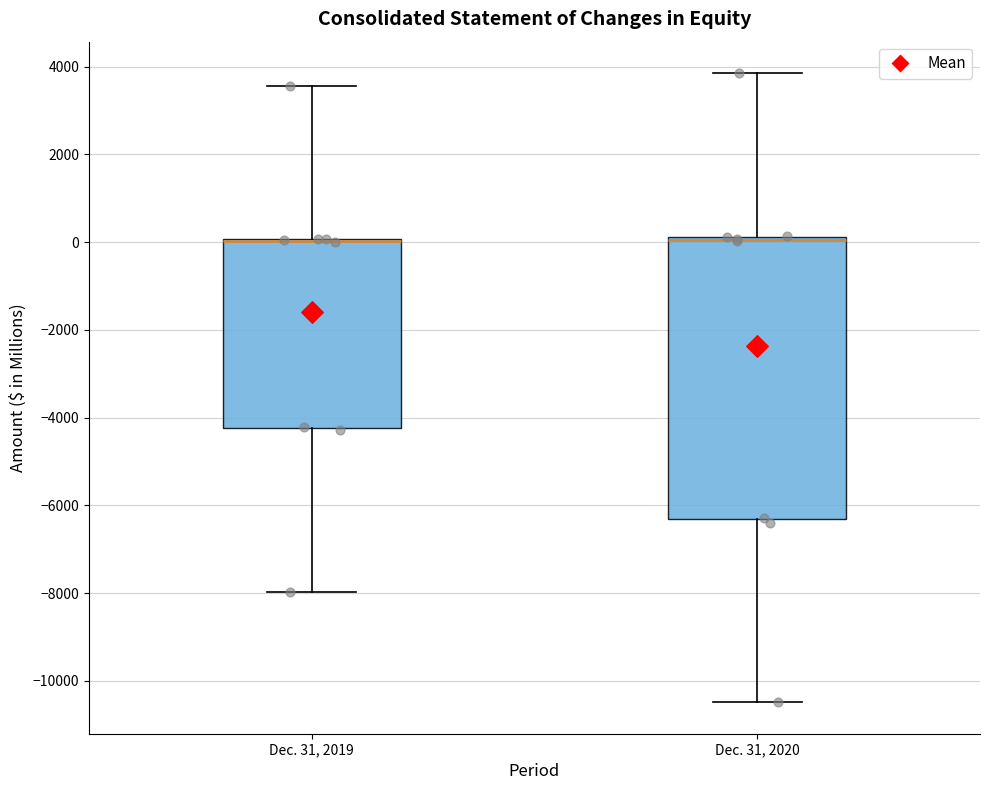

Where does the lower whisker of the box for Dec. 31, 2020 end on the y-axis? The values are not printed on the chart, so give them approximately, as read against the axis.

-10400